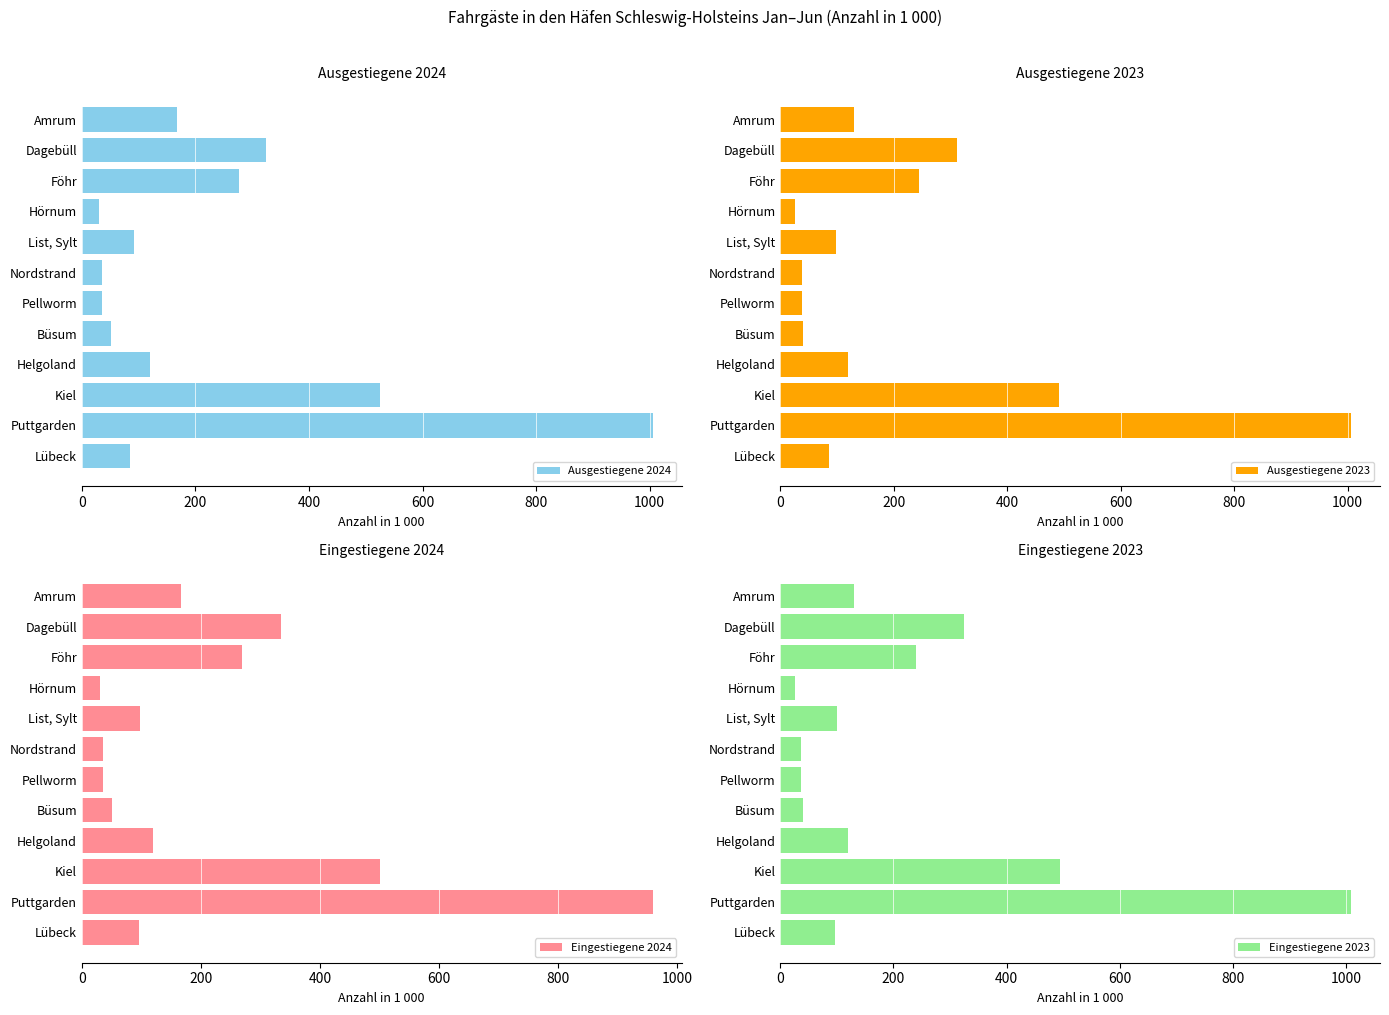

At which label does Ausgestiegene 2024 reach its peak?

Puttgarden